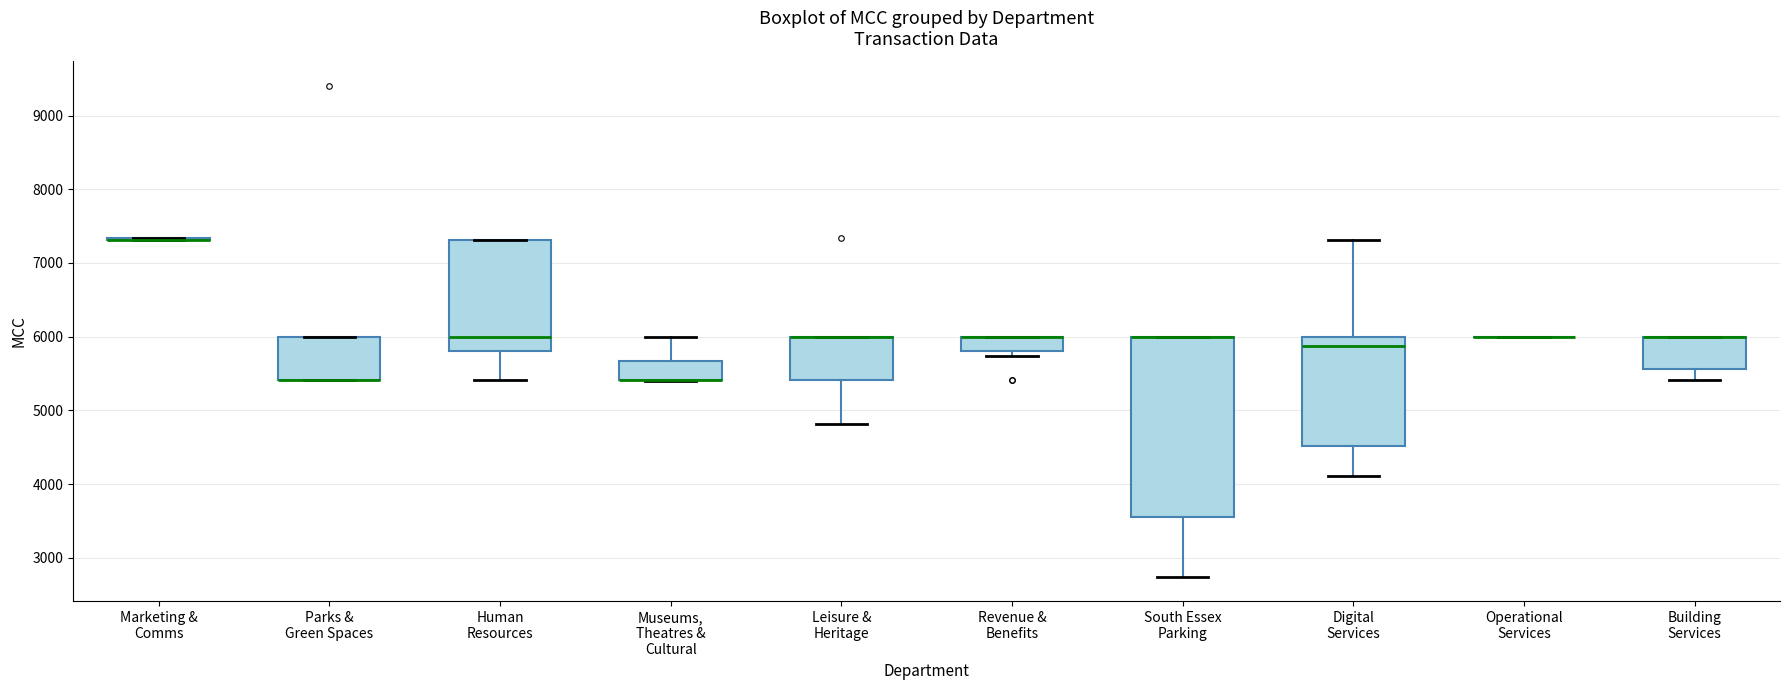

Reading left to right, read every box against the y-axis: the position of its median line, the range the box covers, and the ends of its whiskers. The values are not printed on the chart, so give them approximately, as read against the axis.

Marketing & Comms: box collapsed to a line at 7300, whiskers 7300 to 7300
Parks & Green Spaces: median 5400 (drawn on the box's lower edge), box 5400 to 6000, whiskers 5400 to 6000
Human Resources: median 6000, box 5800 to 7300, whiskers 5400 to 7300
Museums, Theatres & Cultural: median 5400 (drawn on the box's lower edge), box 5400 to 5700, whiskers 5400 to 6000
Leisure & Heritage: median 6000 (drawn on the box's upper edge), box 5400 to 6000, whiskers 4800 to 6000
Revenue & Benefits: median 6000 (drawn on the box's upper edge), box 5800 to 6000, whiskers 5700 to 6000
South Essex Parking: median 6000 (drawn on the box's upper edge), box 3600 to 6000, whiskers 2700 to 6000
Digital Services: median 5900, box 4500 to 6000, whiskers 4100 to 7300
Operational Services: box collapsed to a line at 6000, whiskers 6000 to 6000
Building Services: median 6000 (drawn on the box's upper edge), box 5600 to 6000, whiskers 5400 to 6000